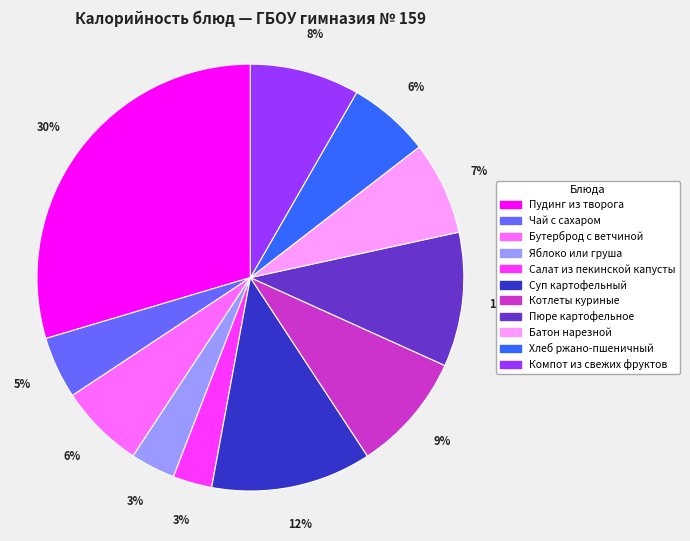

To the nearest percent, what portion does Бутерброд с ветчиной represent?

6%